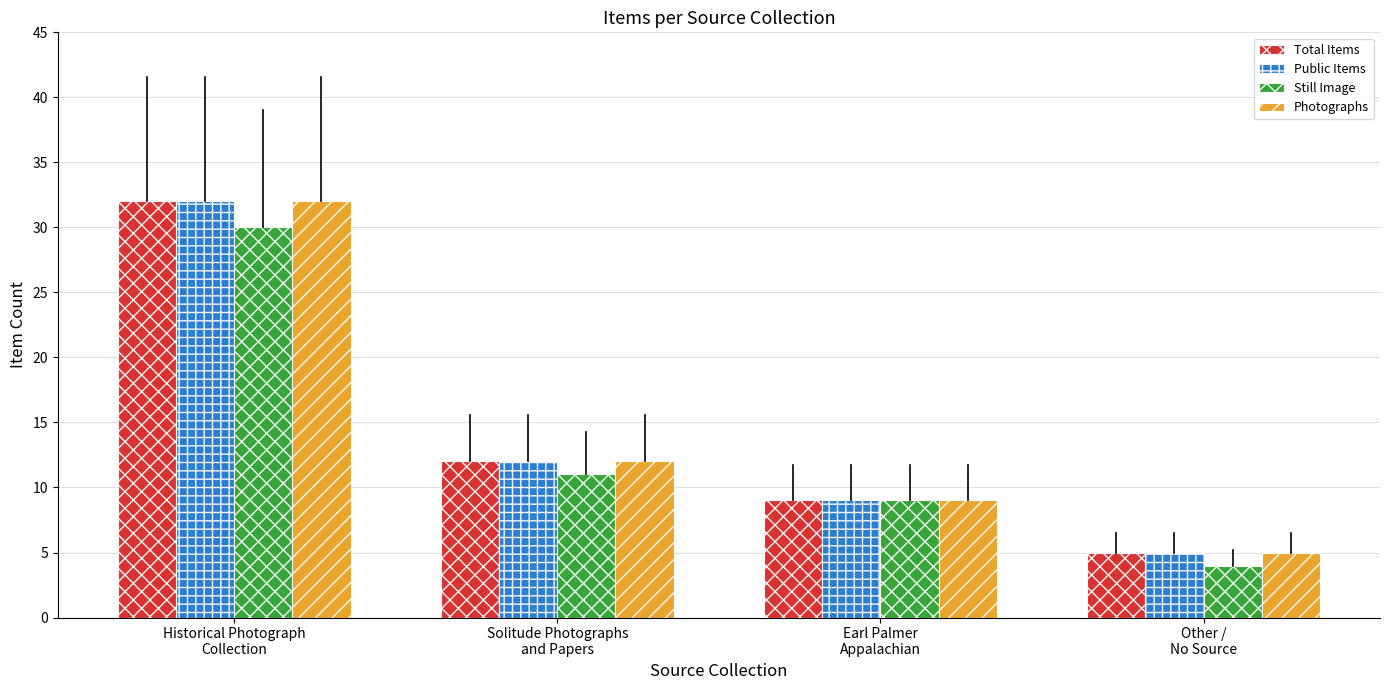

What is the maximum value shown in the chart?

32